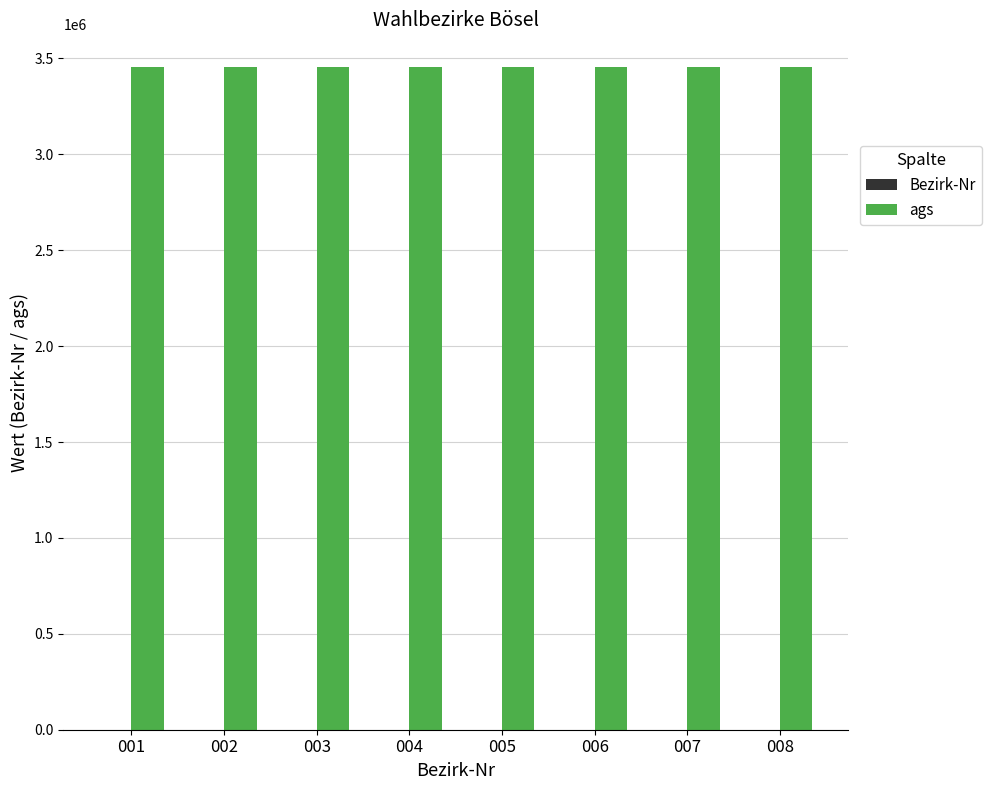

Which series has the largest total across all categories?

ags